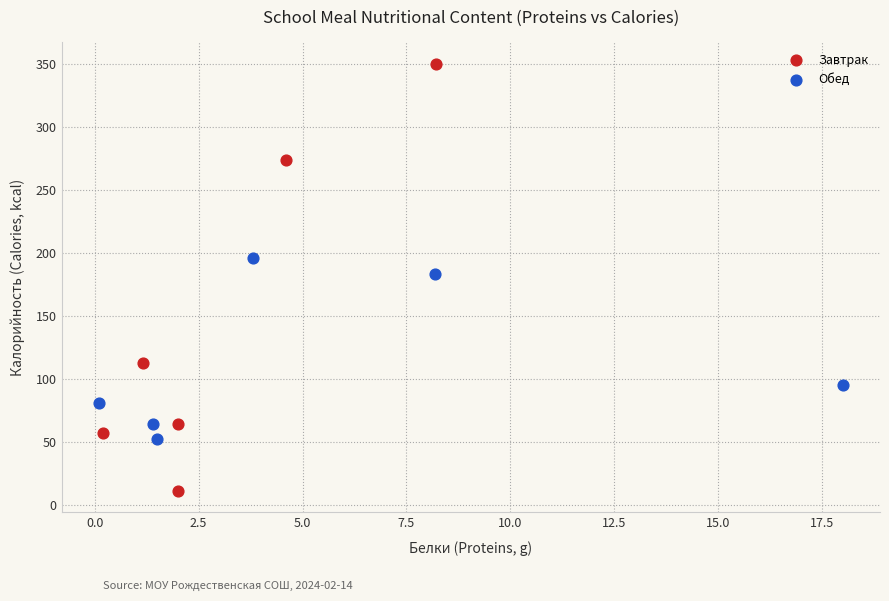

Which series contains the highest Y value?

Завтрак